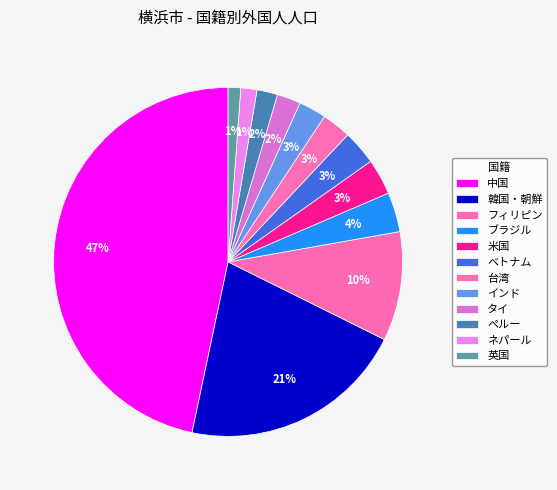

Is the sum of インド and 韓国・朝鮮 greater than half?

No